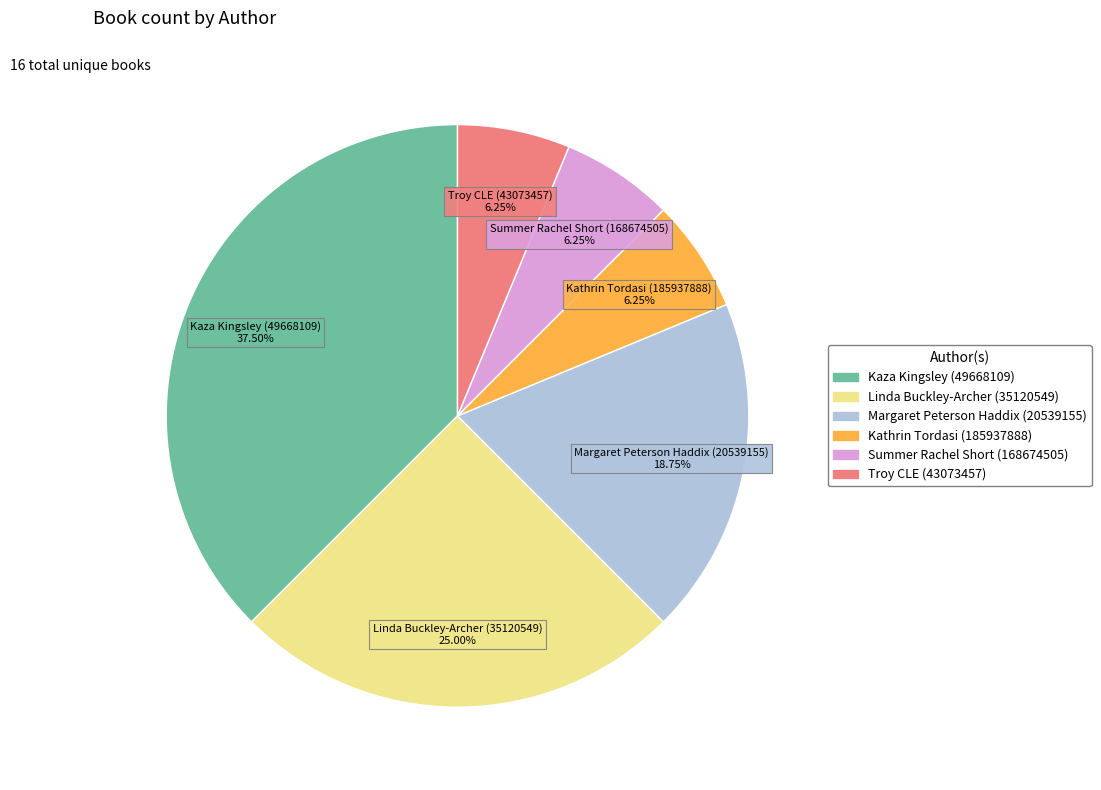

How many slices are in this pie chart?

6